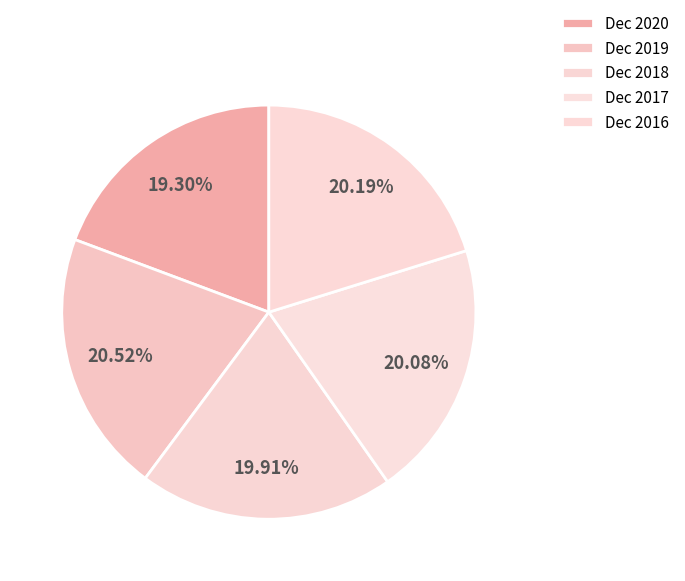

Combined, do Dec 2016 and Dec 2020 account for over 50%?

No